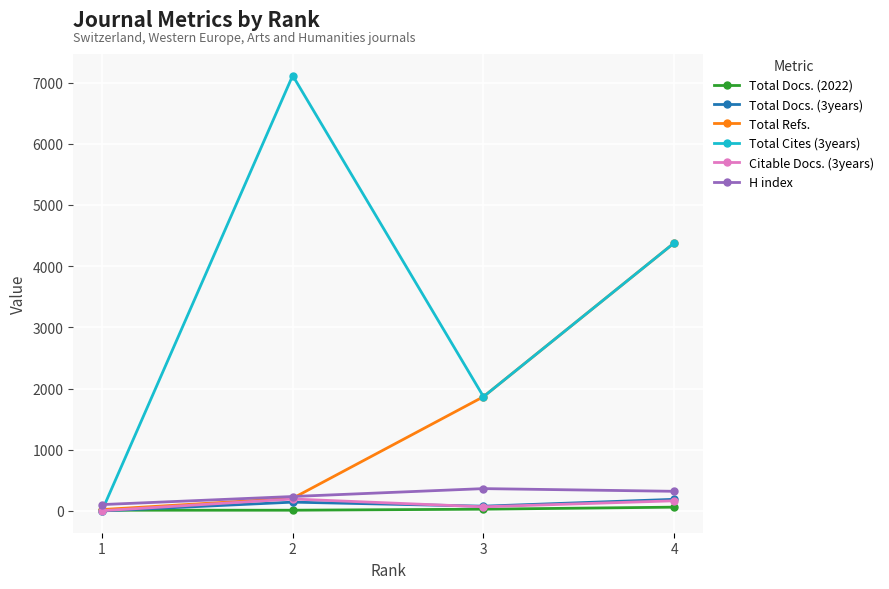

The Total Cites (3years) series shows 4380 at 4. True or false?

True